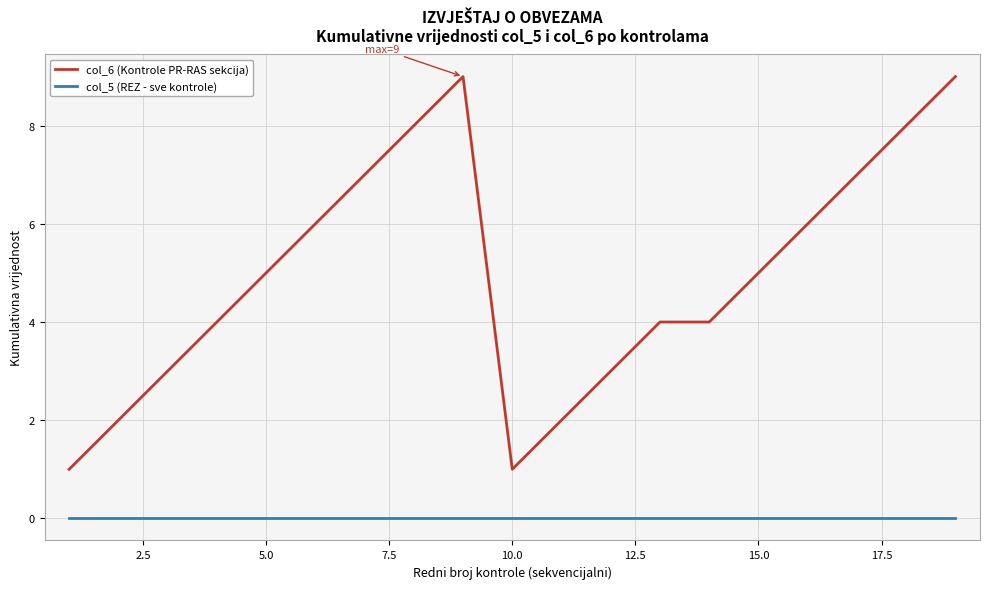

Rank the series by their maximum value, from lowest to highest.

col_5 (REZ - sve kontrole), col_6 (Kontrole PR-RAS sekcija)